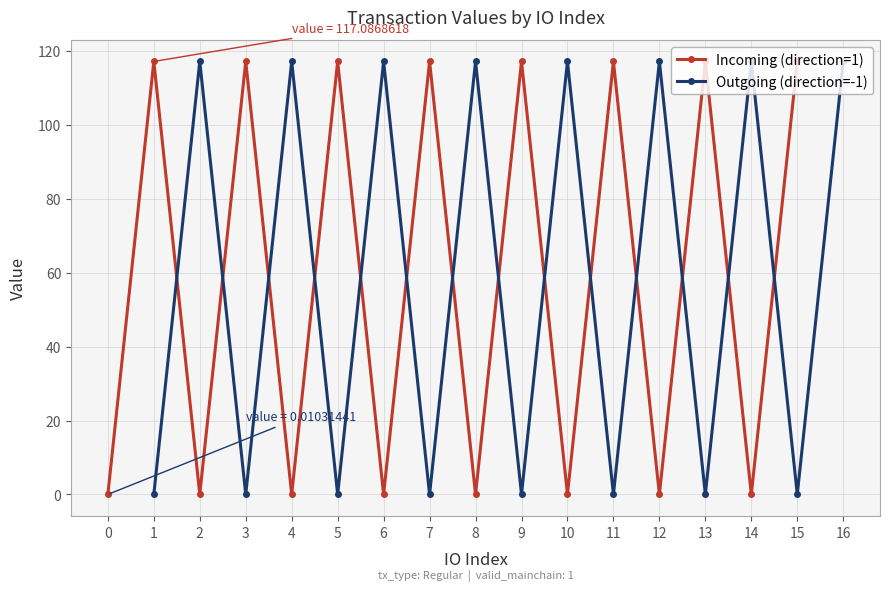

What is the greatest value displayed?

117.1